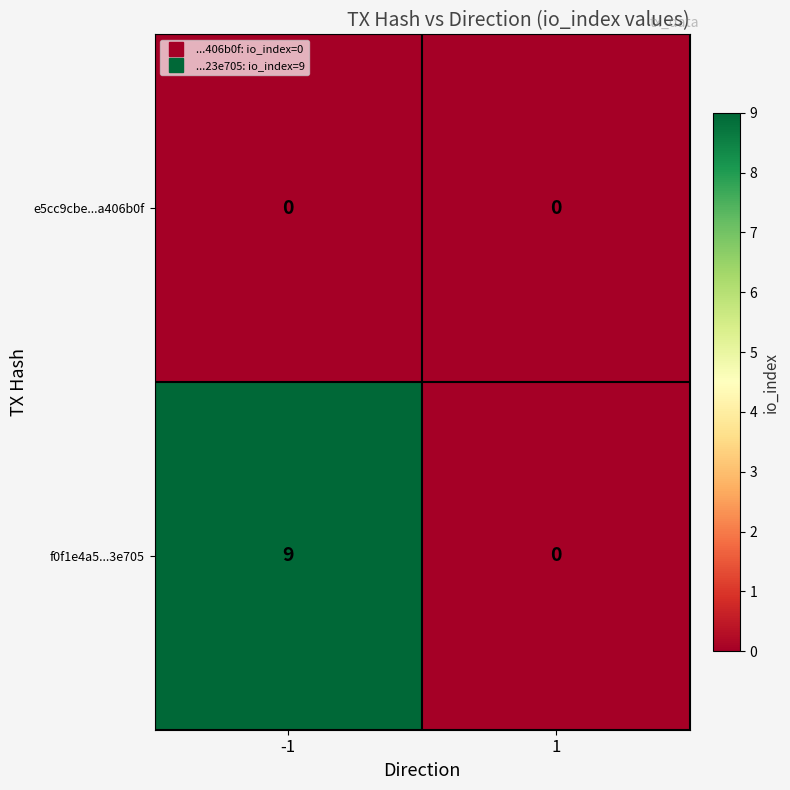

Which series changed the most between -1 and 1?

f0f1e4a5...3e705